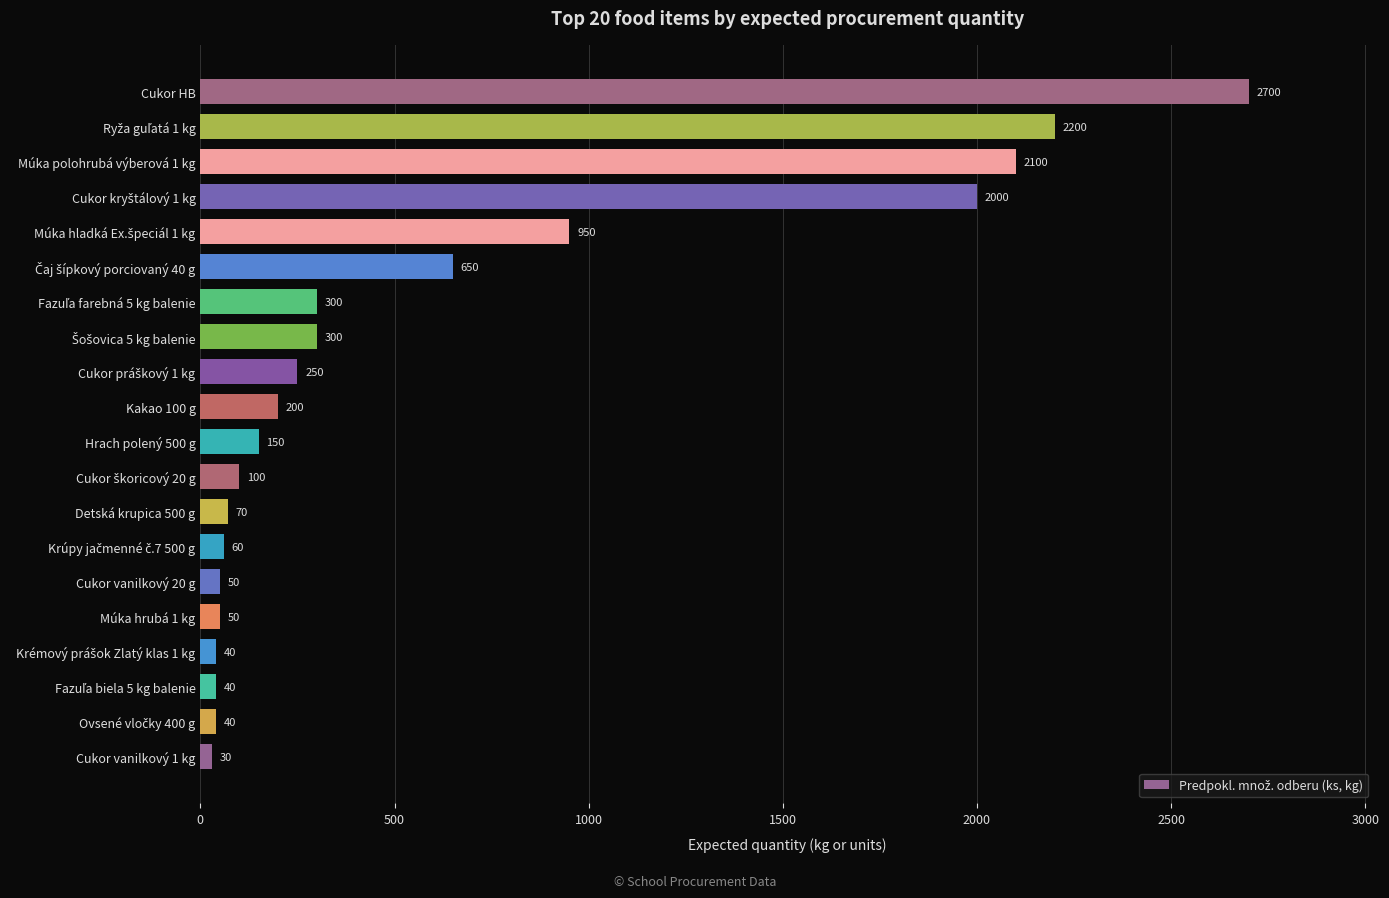

Reading bottom to top, list all the values displayed in this chart.

30	40	40	40	50	50	60	70	100	150	200	250	300	300	650	950	2000	2100	2200	2700